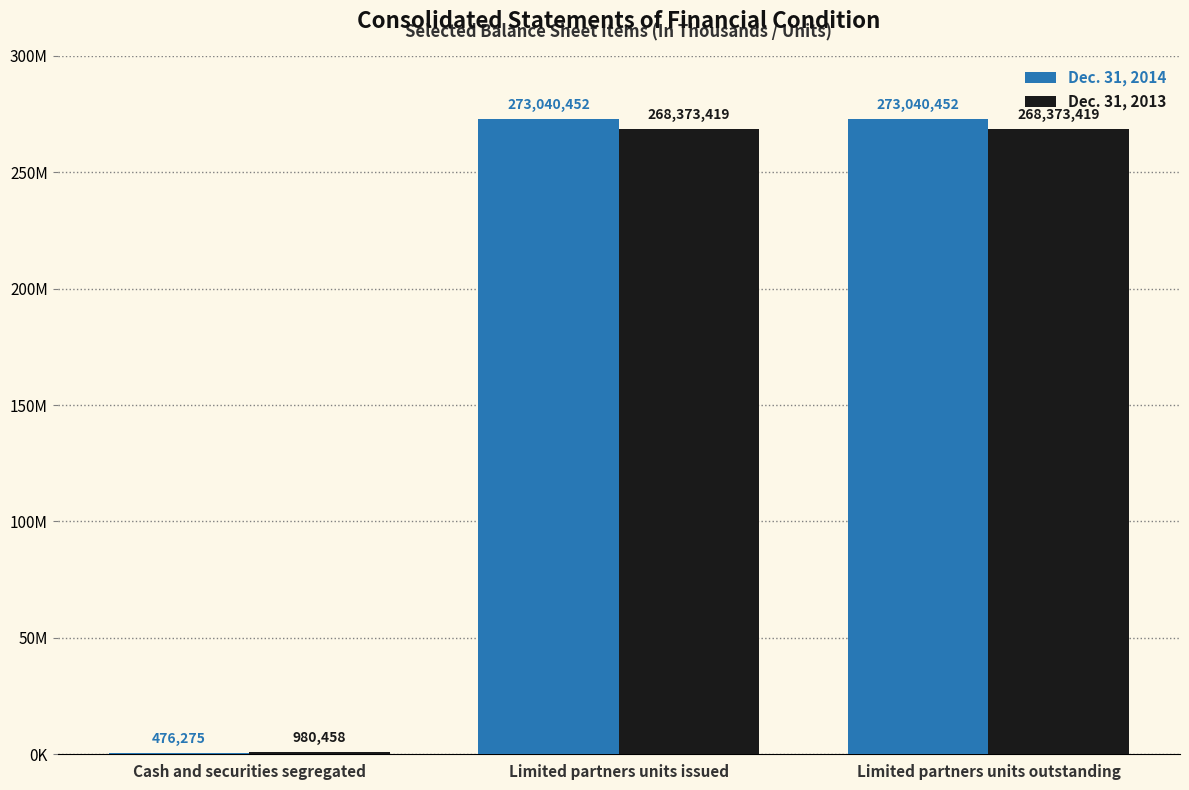

Are the bars horizontal?

No